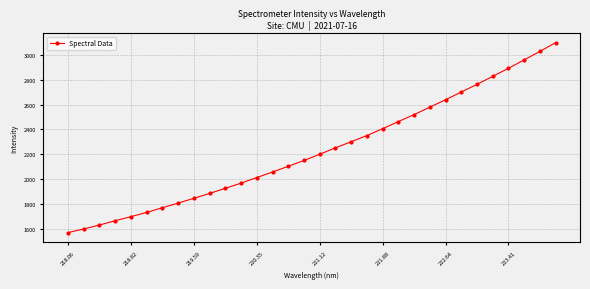

What is the difference between the second highest and minimum values?

1460.5